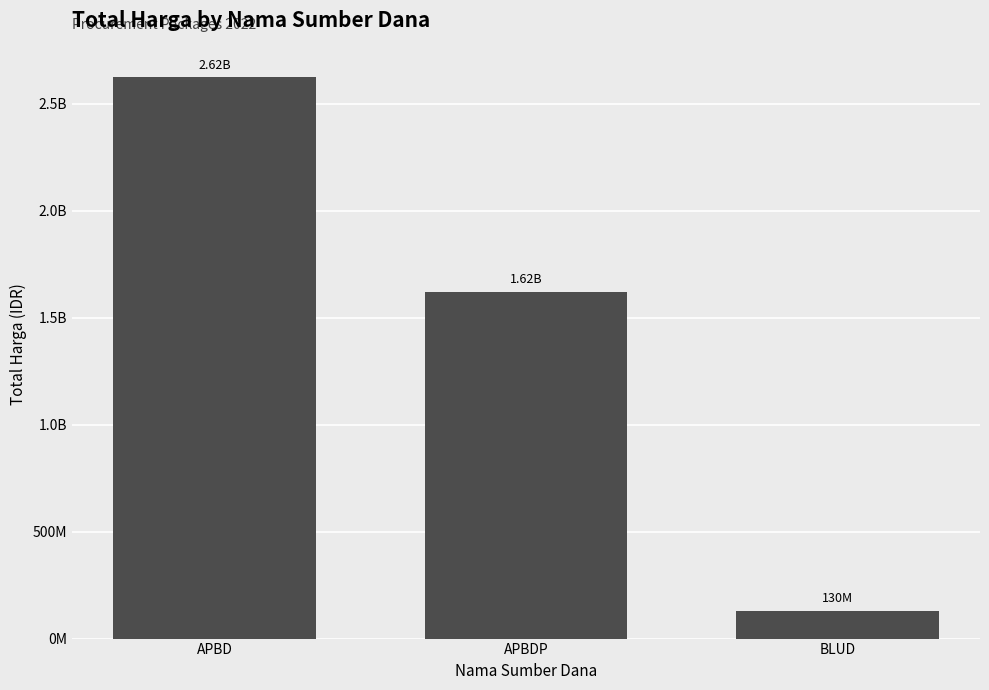

Where is the data nearest to the value 1376788512?

APBDP